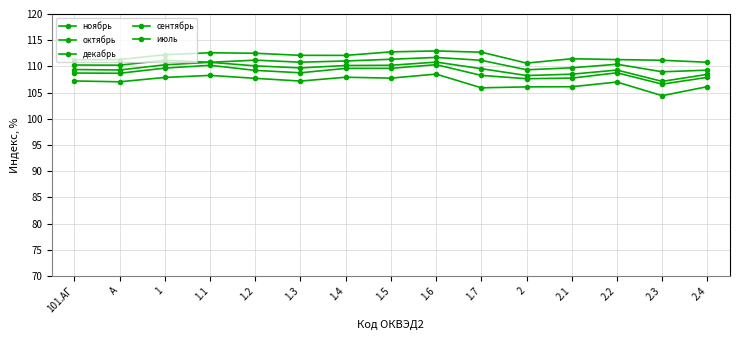

At which label does октябрь reach its minimum?

2.3